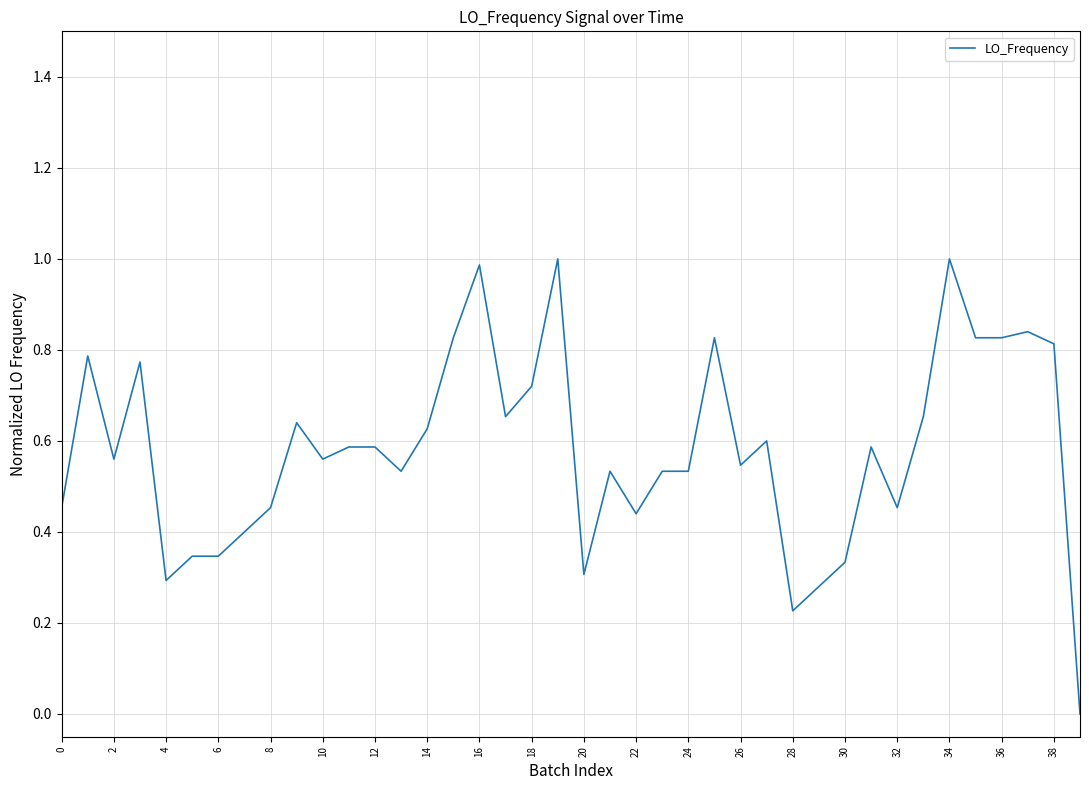

What is the greatest value displayed?

1.0